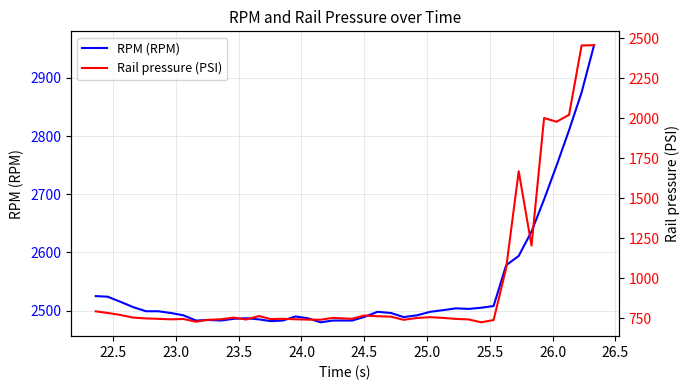

Reading left to right, list all the values displayed in this chart.

RPM (RPM): 2525.0	2524.0	2515.0	2506.0	2499.0	2499.0	2496.0	2492.0	2483.0	2484.0	2483.0	2486.0	2487.0	2485.0	2482.0	2483.0	2490.0	2487.0	2480.0	2483.0	2483.0	2489.0	2498.0	2496.0	2489.0	2492.0	2498.0	2501.0	2504.0	2503.0	2505.0	2508.0	2578.0	2594.0	2636.0	2691.0	2749.0	2810.0	2875.0	2956.0
Rail pressure (PSI): 792.2	782.4	769.2	753.0	748.0	745.4	742.3	744.3	727.4	739.3	742.7	753.0	741.2	762.8	743.8	745.8	742.7	740.5	740.0	751.3	745.4	766.0	761.8	759.0	739.3	750.8	755.7	751.0	744.9	741.7	723.7	737.8	1062.9	1667.8	1203.7	2001.3	1977.9	2020.9	2455.2	2456.7